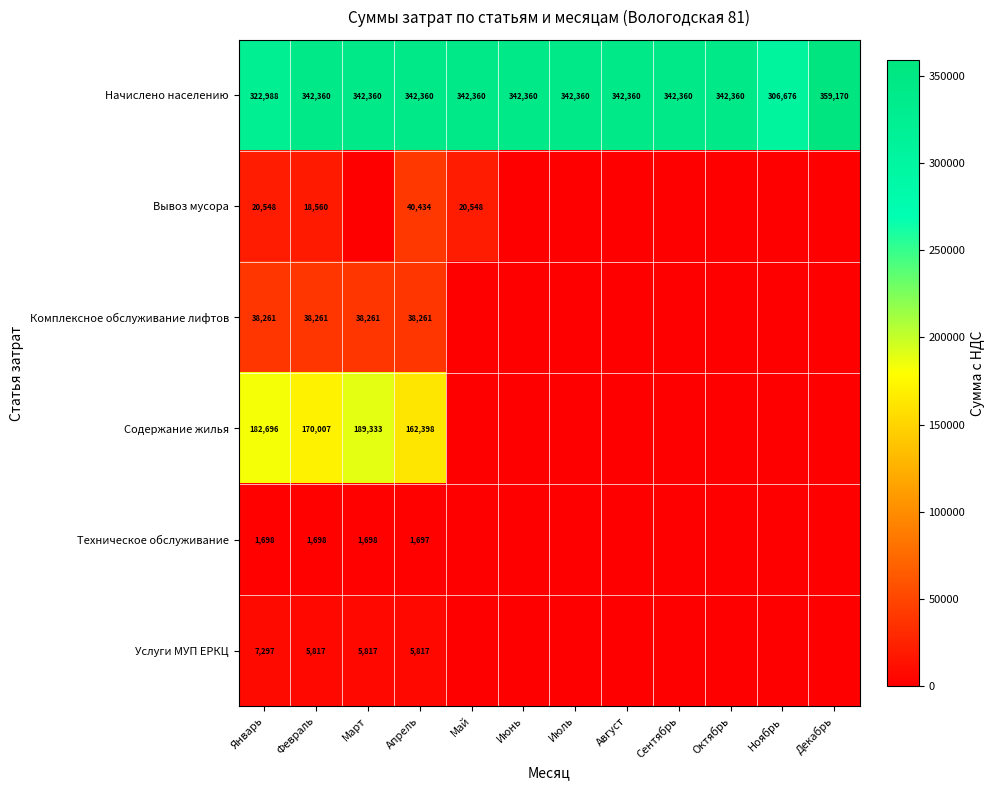

What is the difference between the highest and lowest values at Январь?

321290